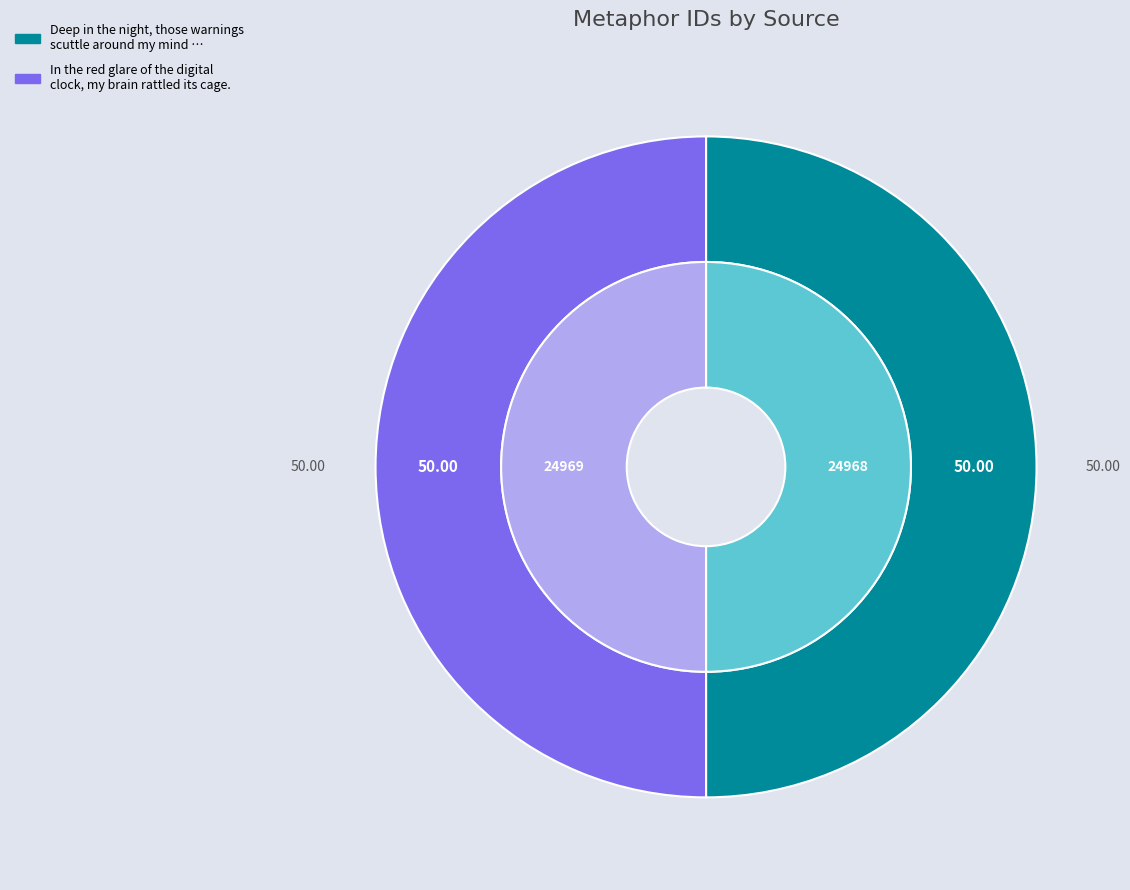

What percentage is NOT represented by In the red glare of the digital clock, my brain rattled its cage.?

50.0%